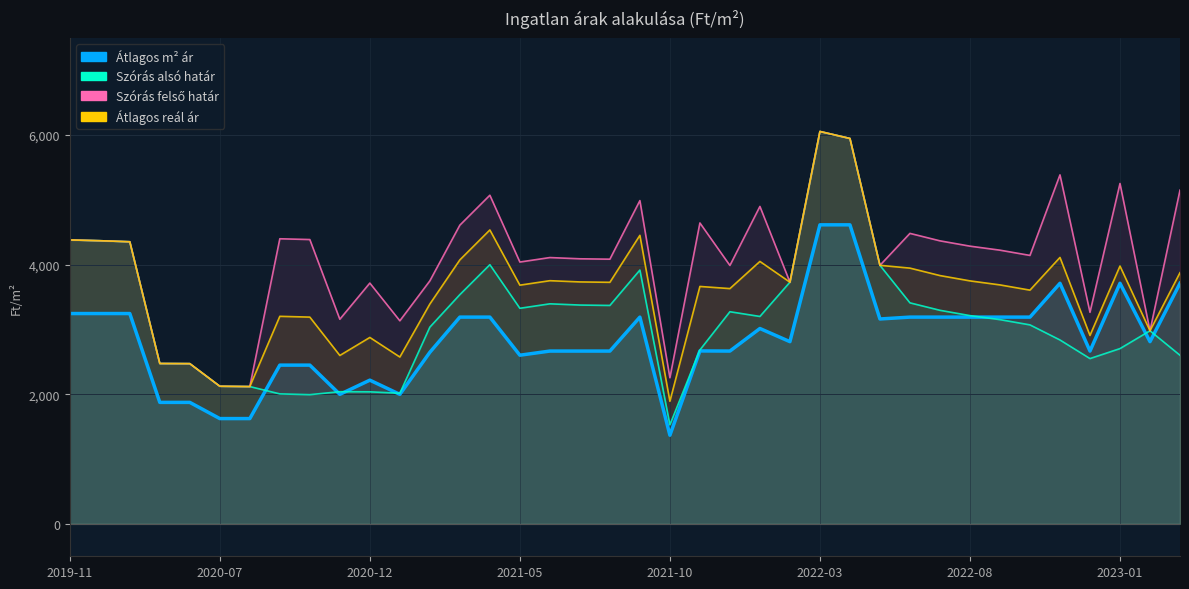

List the series in order of their peak value, lowest first.

Atlagos m2 ar, Szoras also határ, Szoras felso hatar, Atlagos real ar